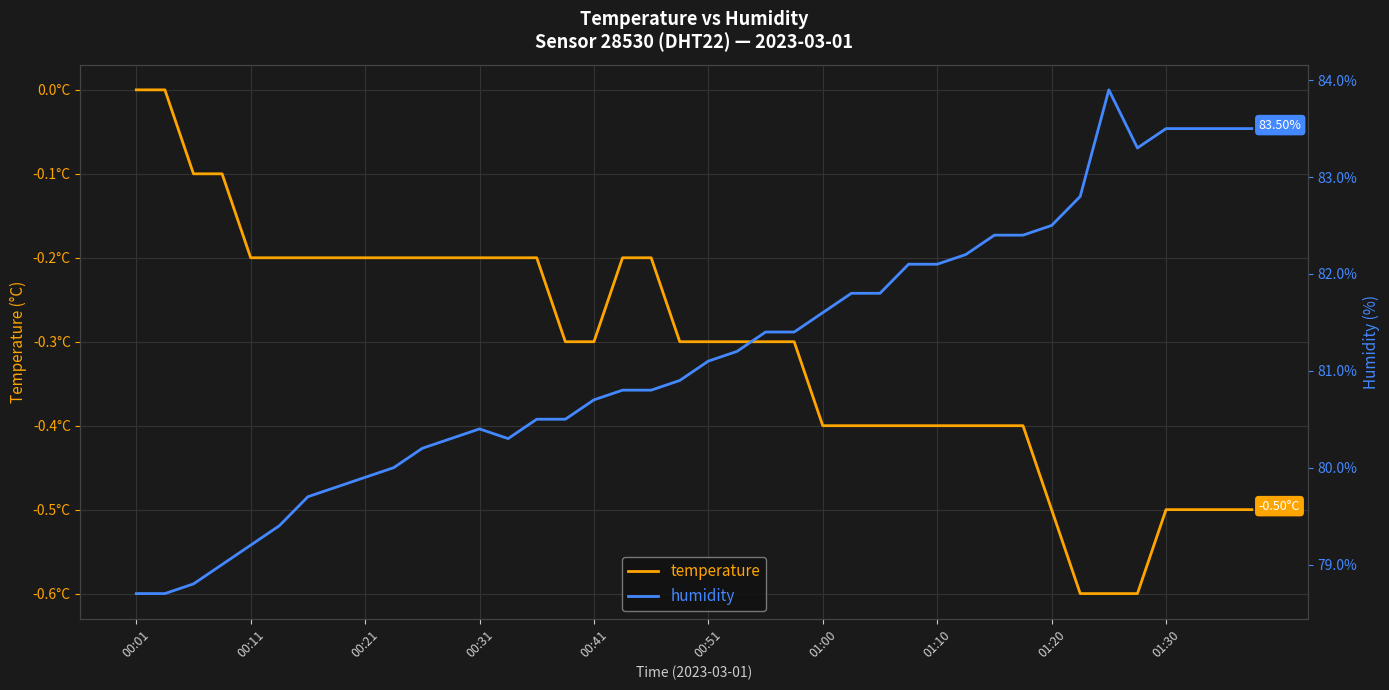

How many values in the temperature series are below 0?

38